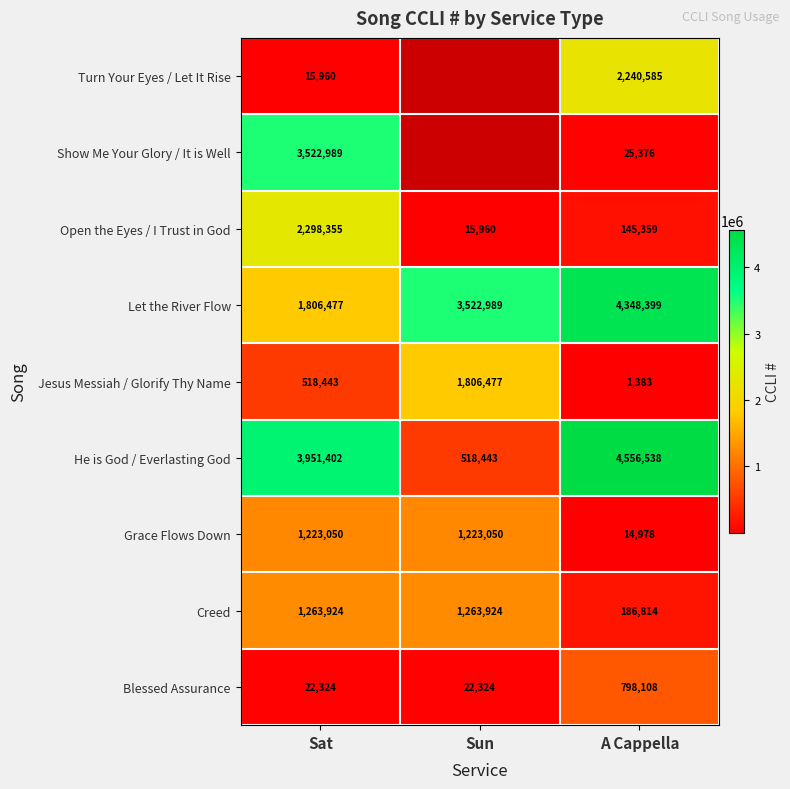

Which series changed the most between Sat and A Cappella?

Show Me Your Glory / It is Well